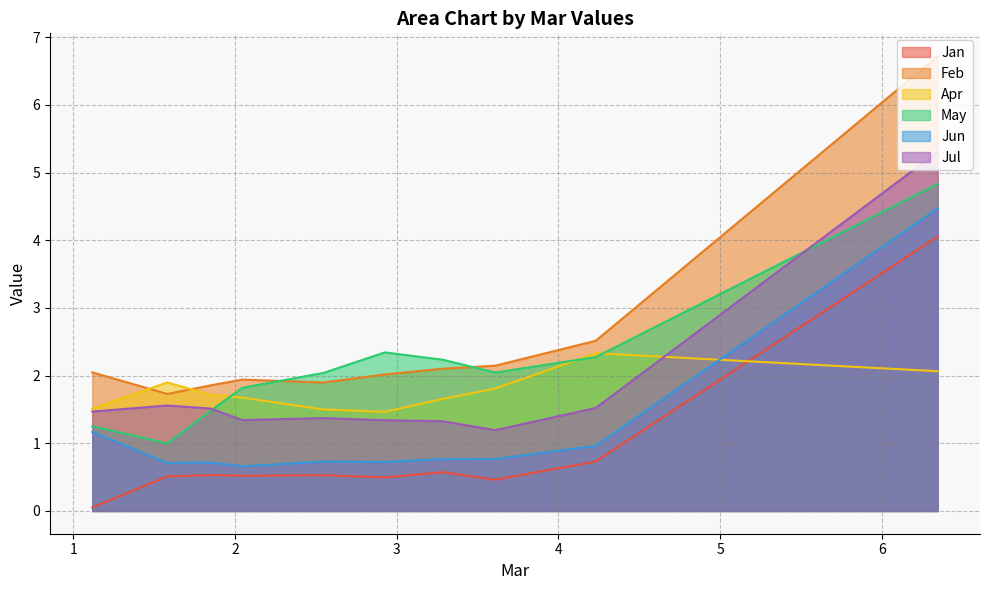

True or false: Feb and Jun intersect in this chart.

False